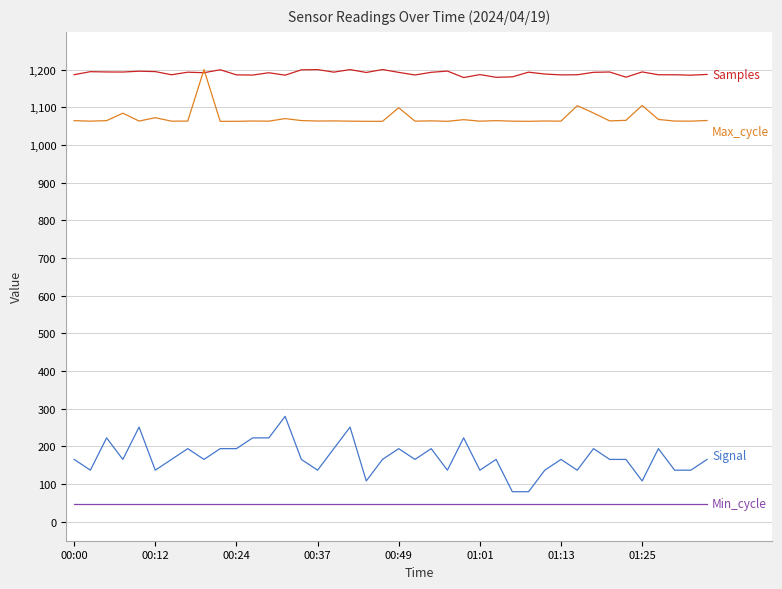

What is the greatest value displayed?

1200.0